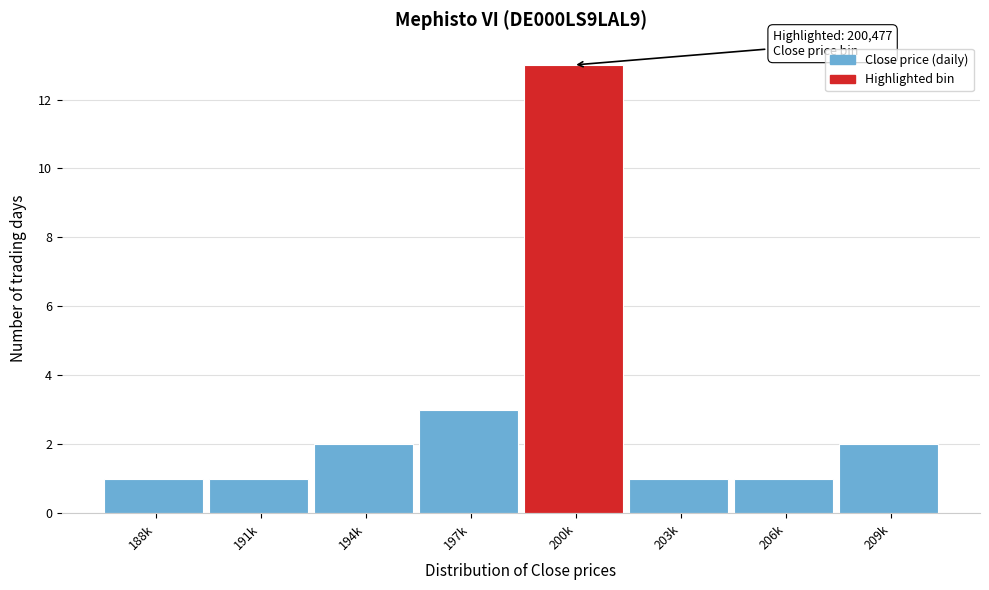

Reading left to right, transcribe all the data shown in this chart.

1	1	2	3	13	1	1	2